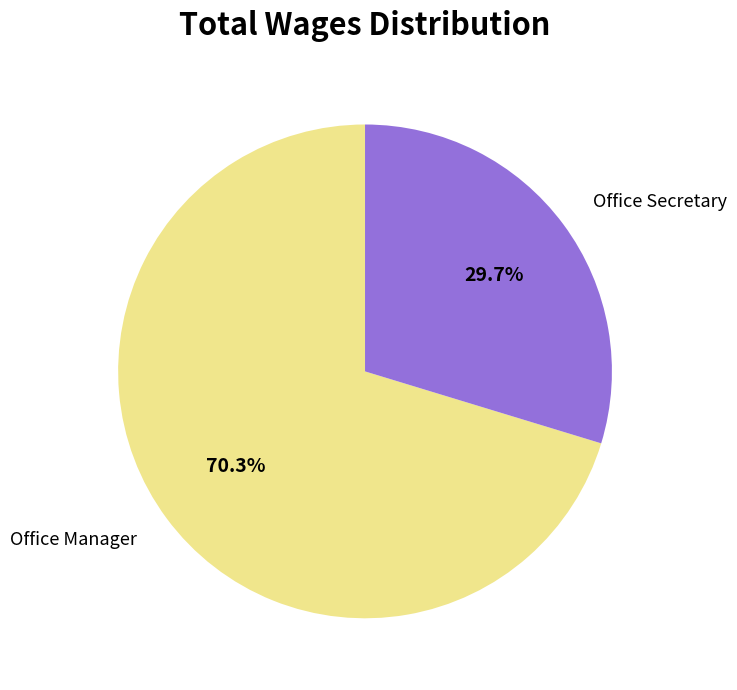

Approximately how many times larger is the value at Office Manager compared to Office Secretary?

2.4